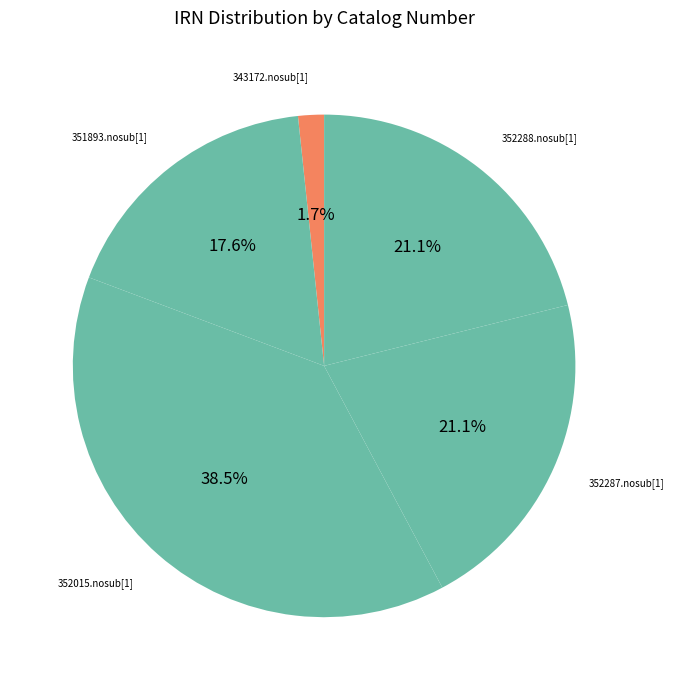

Which slice is the smallest?

343172.nosub[1]